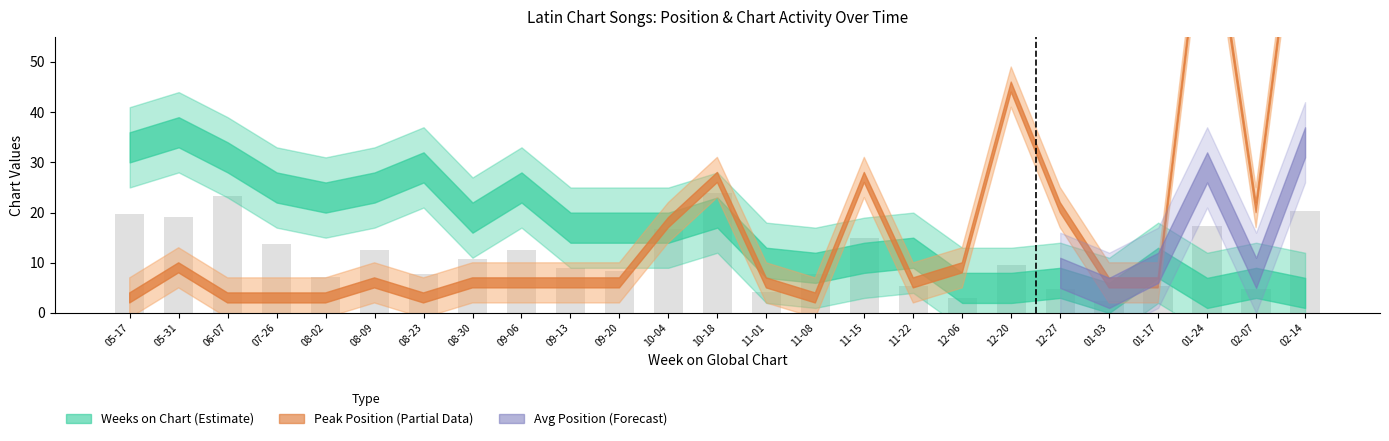

Approximately how many times larger is the value at 08-23 compared to 08-02?

1.1